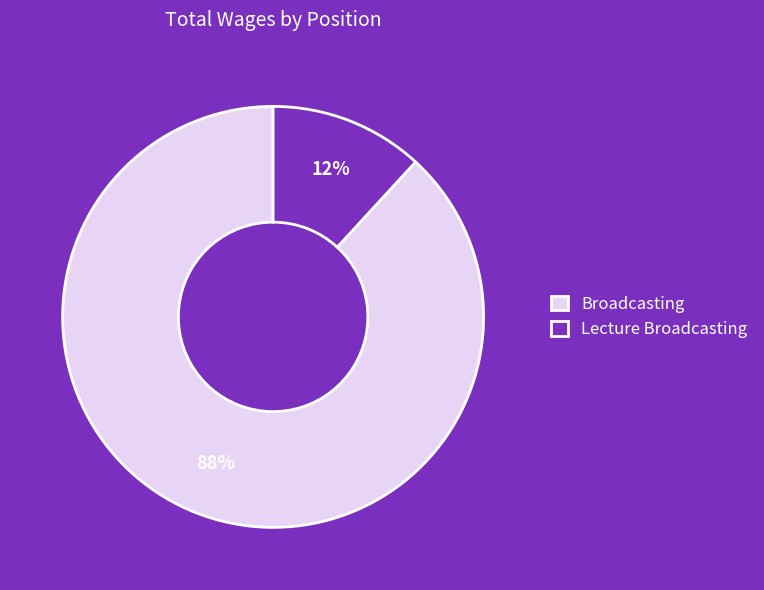

What is the ratio of the value at Lecture Broadcasting to the value at Broadcasting?

0.1